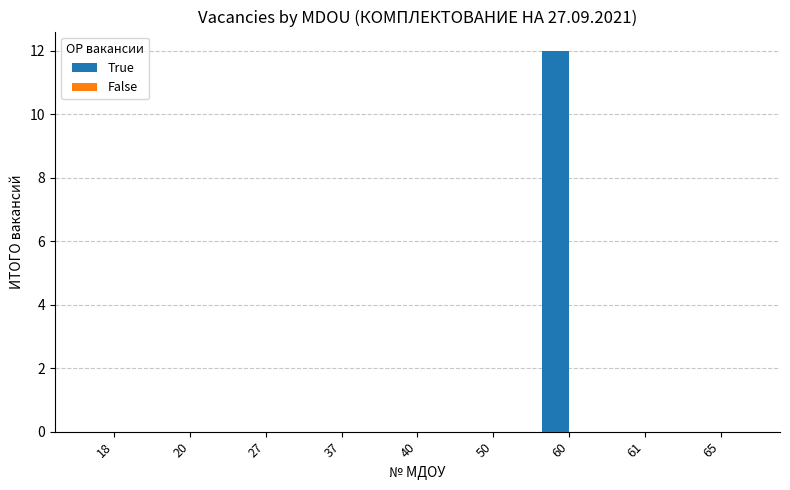

Are the bars horizontal?

No